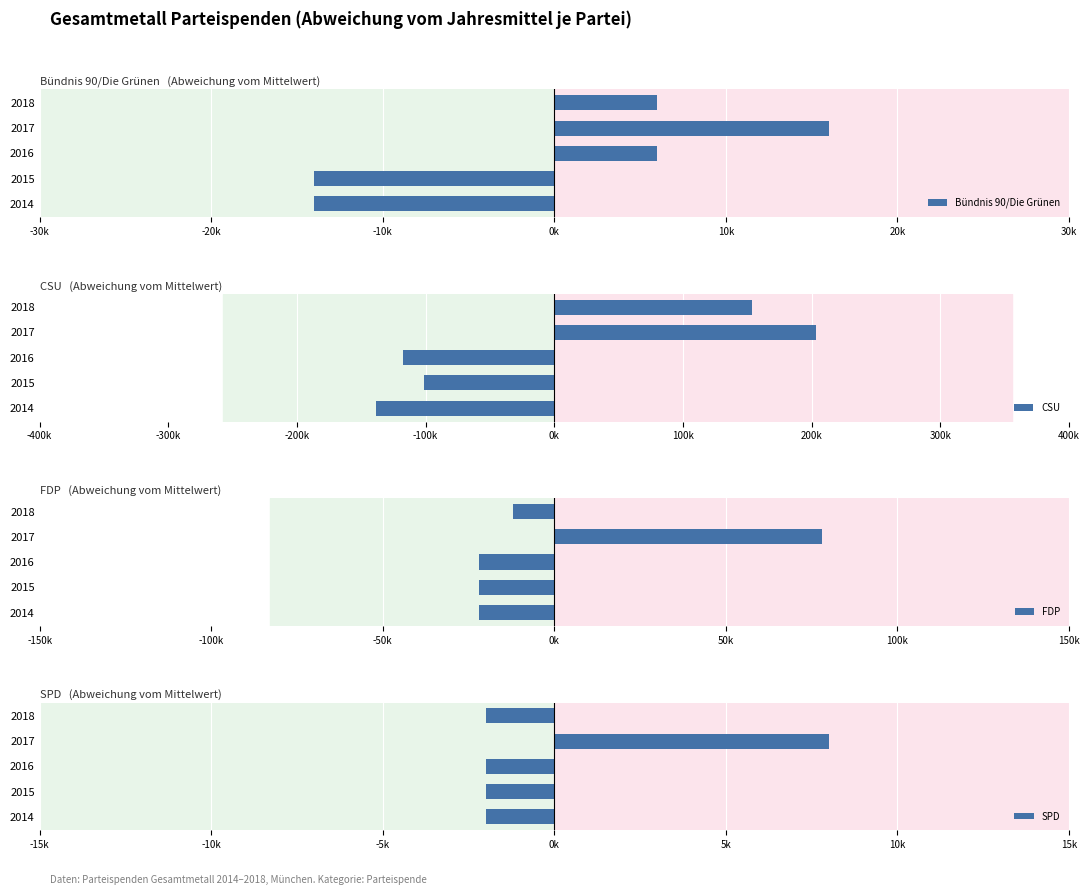

Is the value of FDP at 2017 greater than the value of CSU at 2016?

Yes